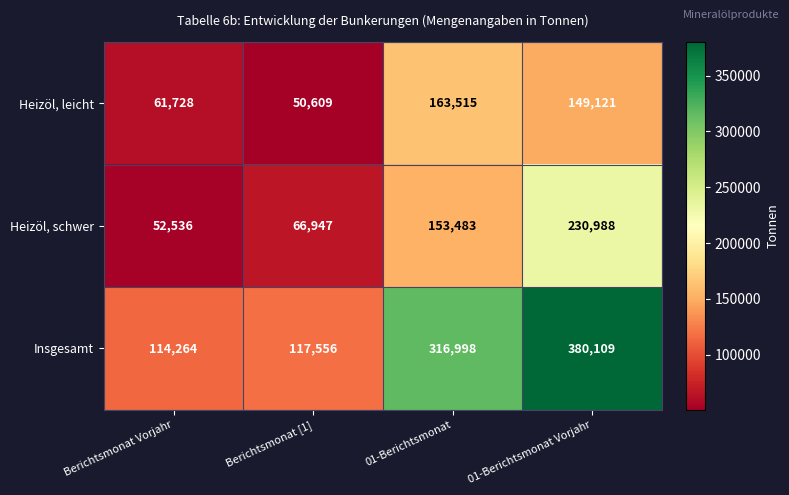

Reading right to left, extract all data points from this chart.

Heizöl, leicht: 01-Berichtsmonat Vorjahr=149121	01-Berichtsmonat=163515	Berichtsmonat [1]=50609	Berichtsmonat Vorjahr=61728
Heizöl, schwer: 01-Berichtsmonat Vorjahr=230988	01-Berichtsmonat=153483	Berichtsmonat [1]=66947	Berichtsmonat Vorjahr=52536
Insgesamt: 01-Berichtsmonat Vorjahr=380109	01-Berichtsmonat=316998	Berichtsmonat [1]=117556	Berichtsmonat Vorjahr=114264